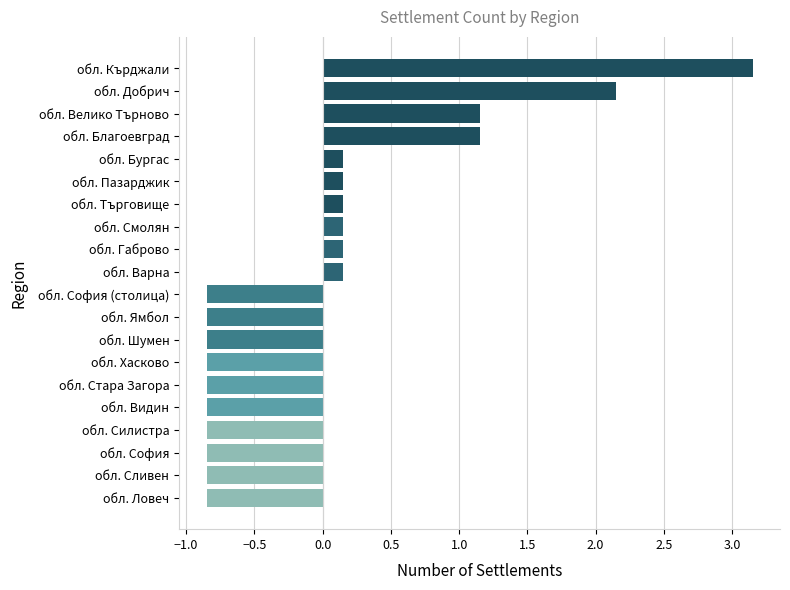

How many categories are shown in the chart?

20